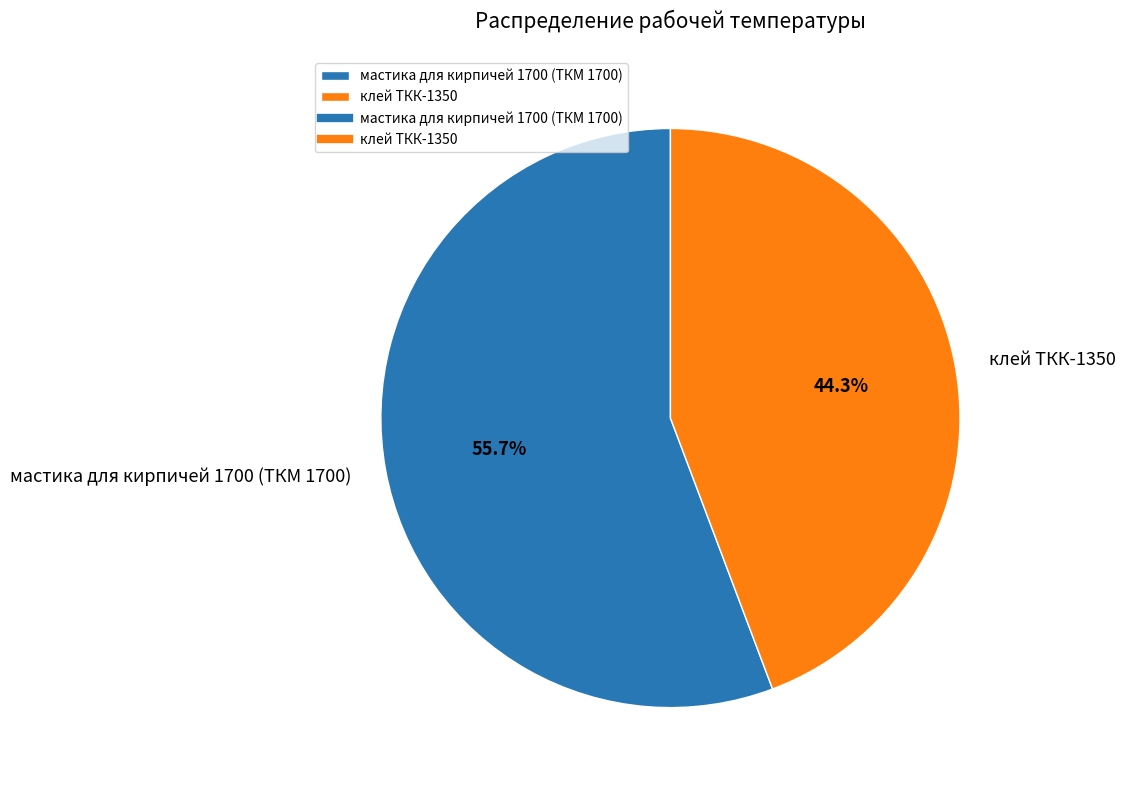

Rank the categories by value from highest to lowest.

мастика для кирпичей 1700 (ТКМ 1700), клей ТКК-1350